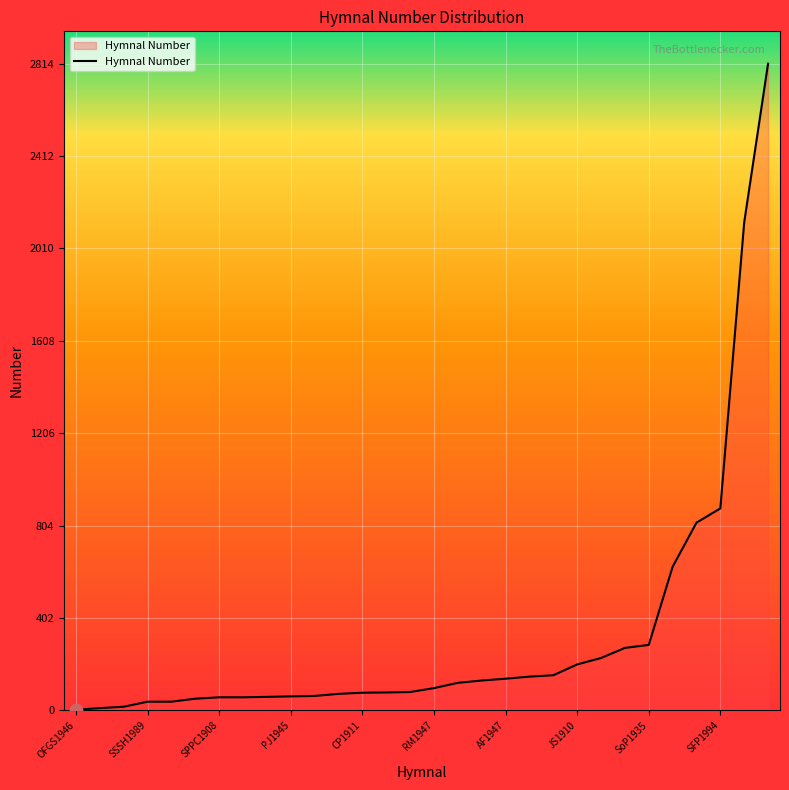

What is the greatest value displayed?

2814